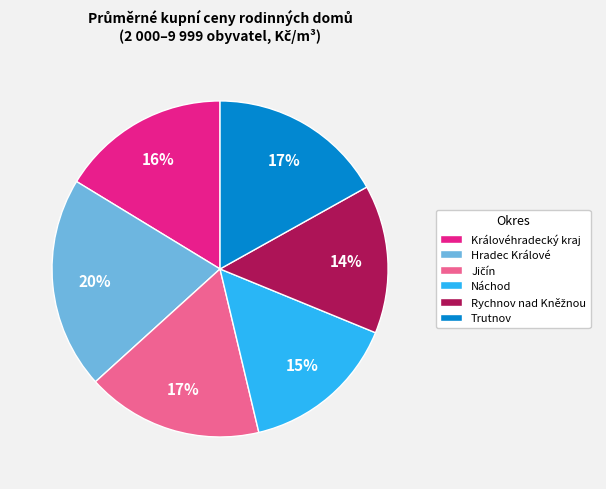

To the nearest percent, what is the average slice percentage?

17%